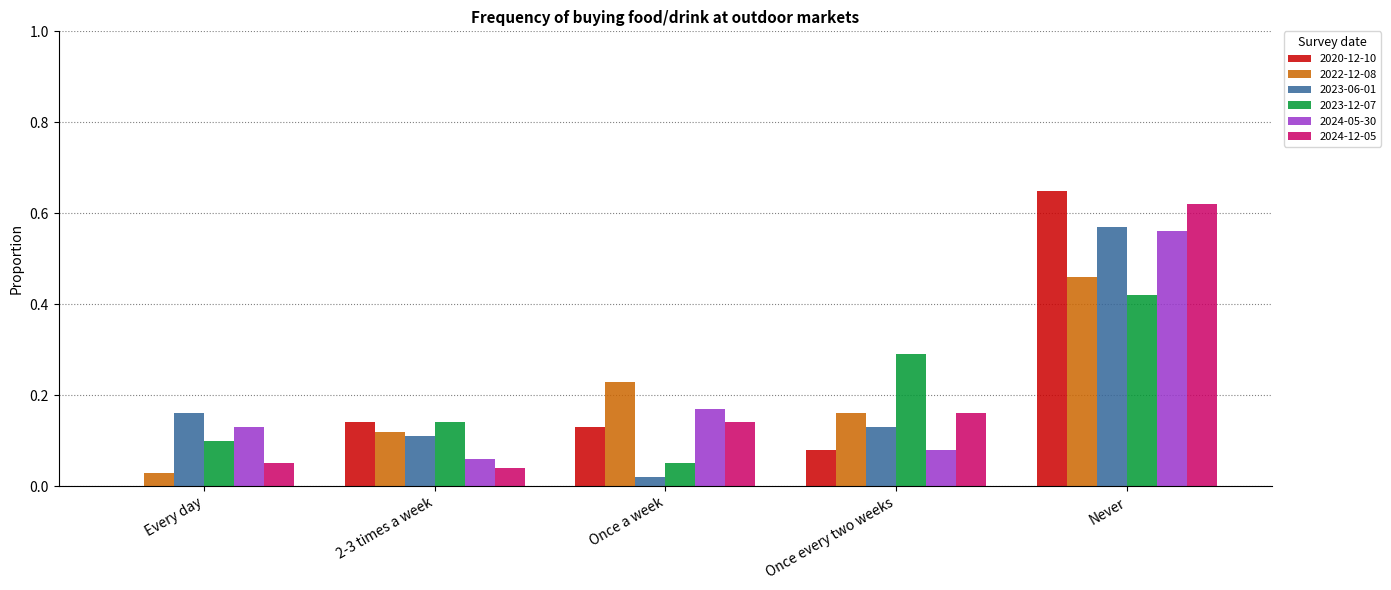

Between Once a week and Never, which series saw the biggest shift?

2023-06-01